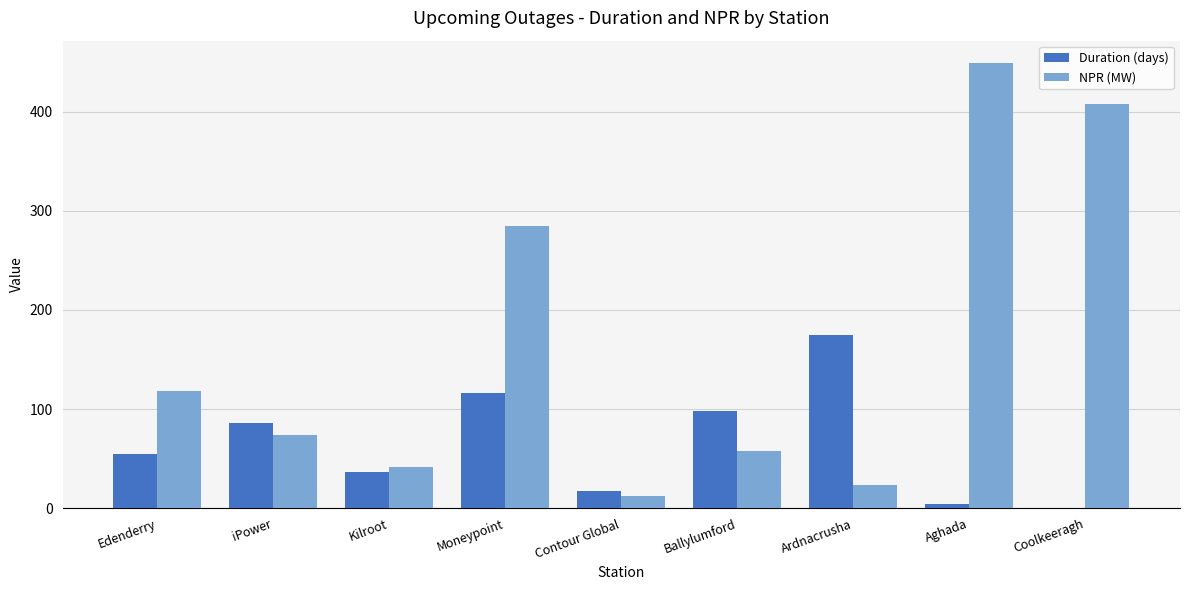

What value does the Duration (days) series have at Kilroot?

36.5